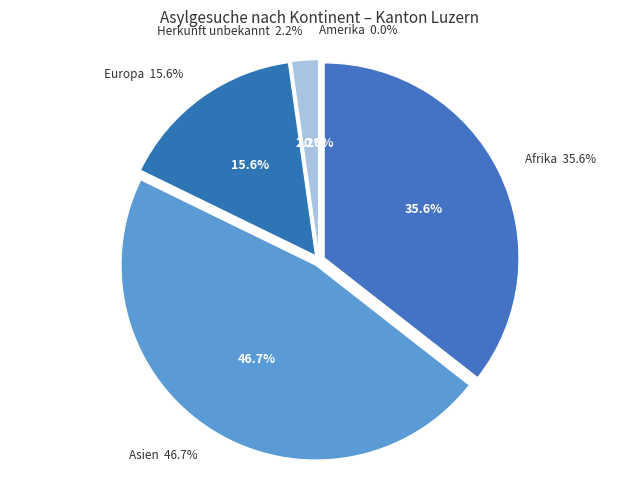

What percentage is the Herkunft unbekannt slice, to the nearest percent?

2%